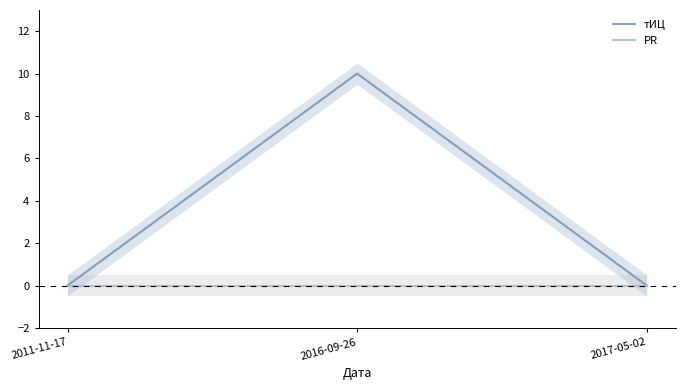

Which series has the widest spread of values?

тИЦ